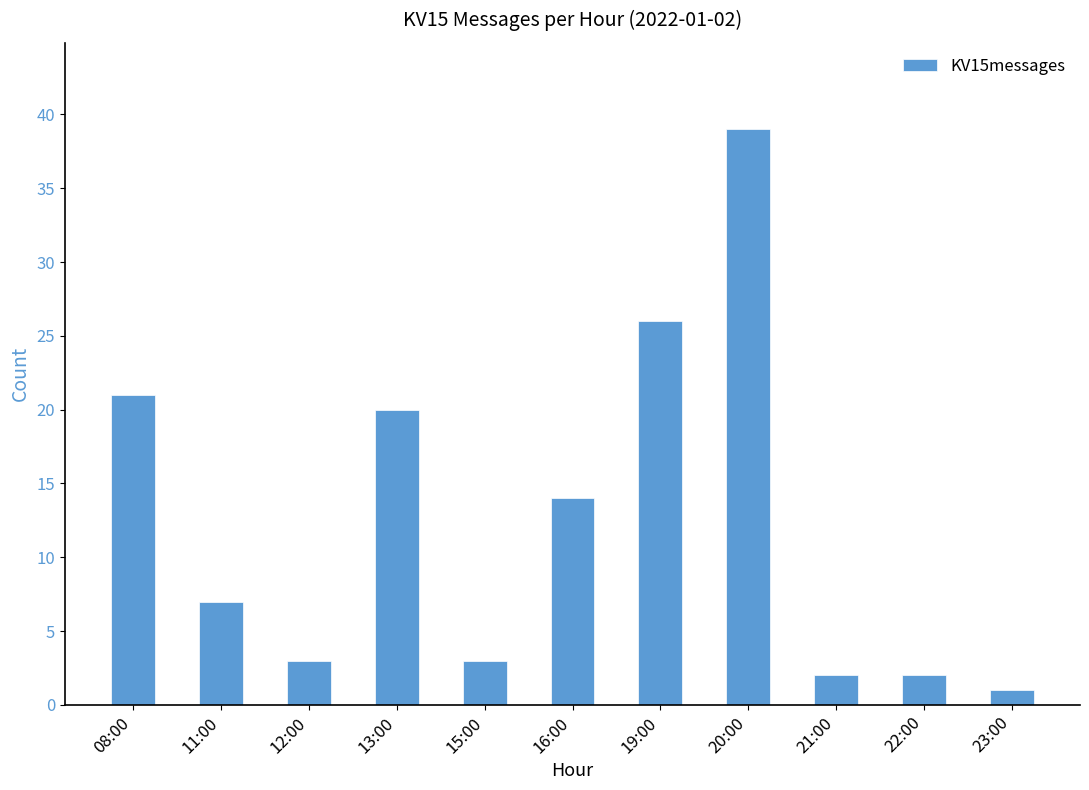

What is the value of the 3rd bar from the left?

3